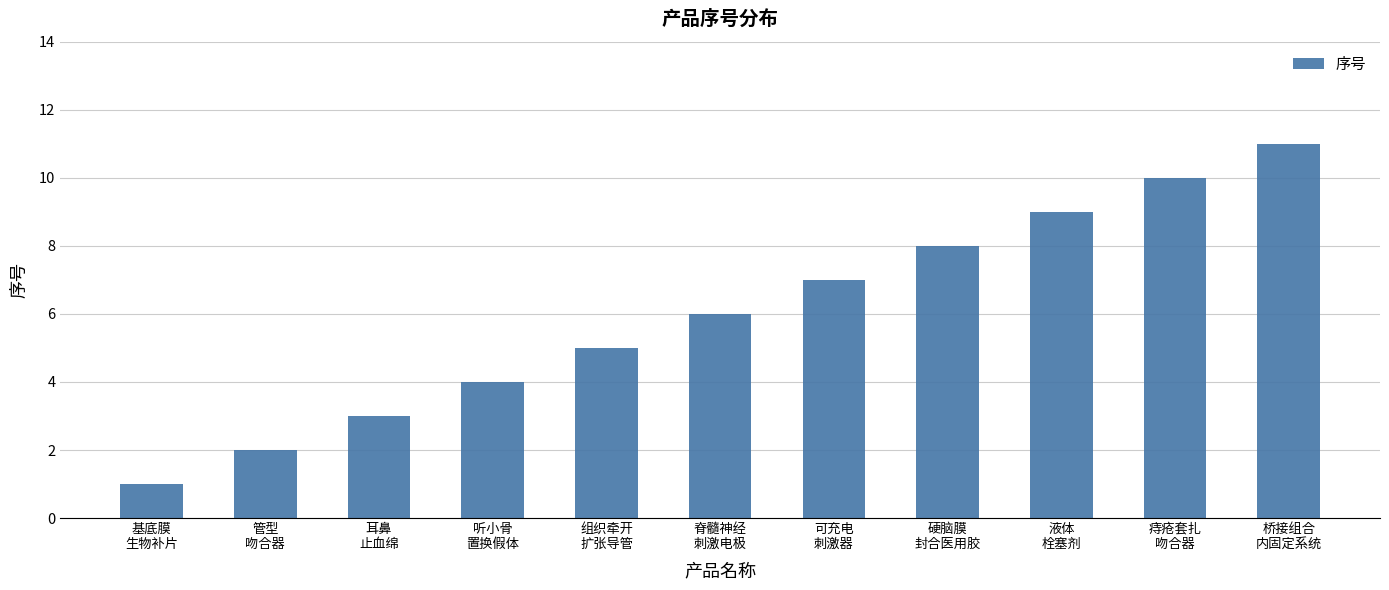

What is the ratio of the value at 管型
吻合器 to the value at 桥接组合
内固定系统?

0.2